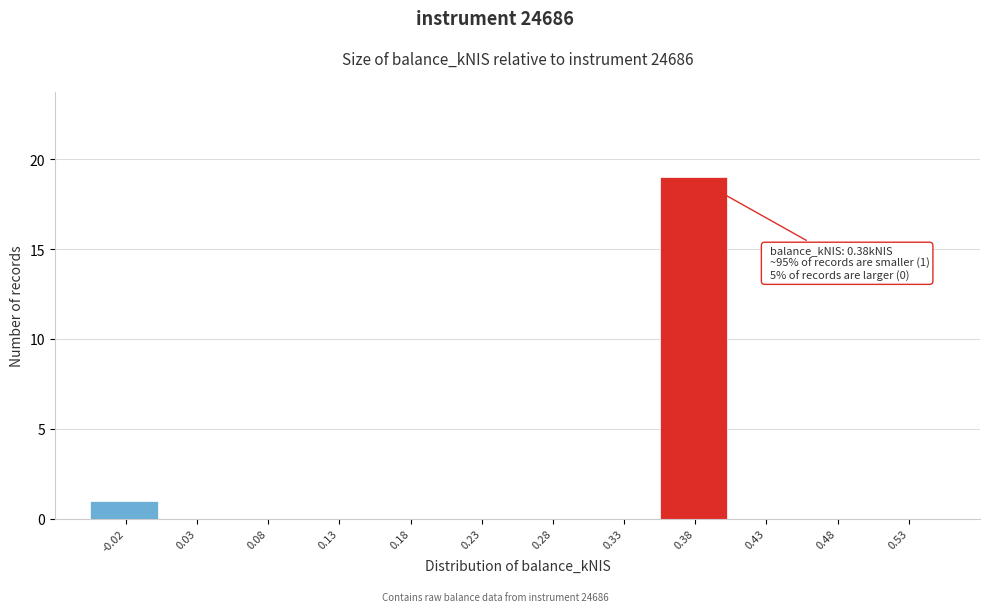

Over which range of the x-axis is the bar tallest?

0.35 to 0.40